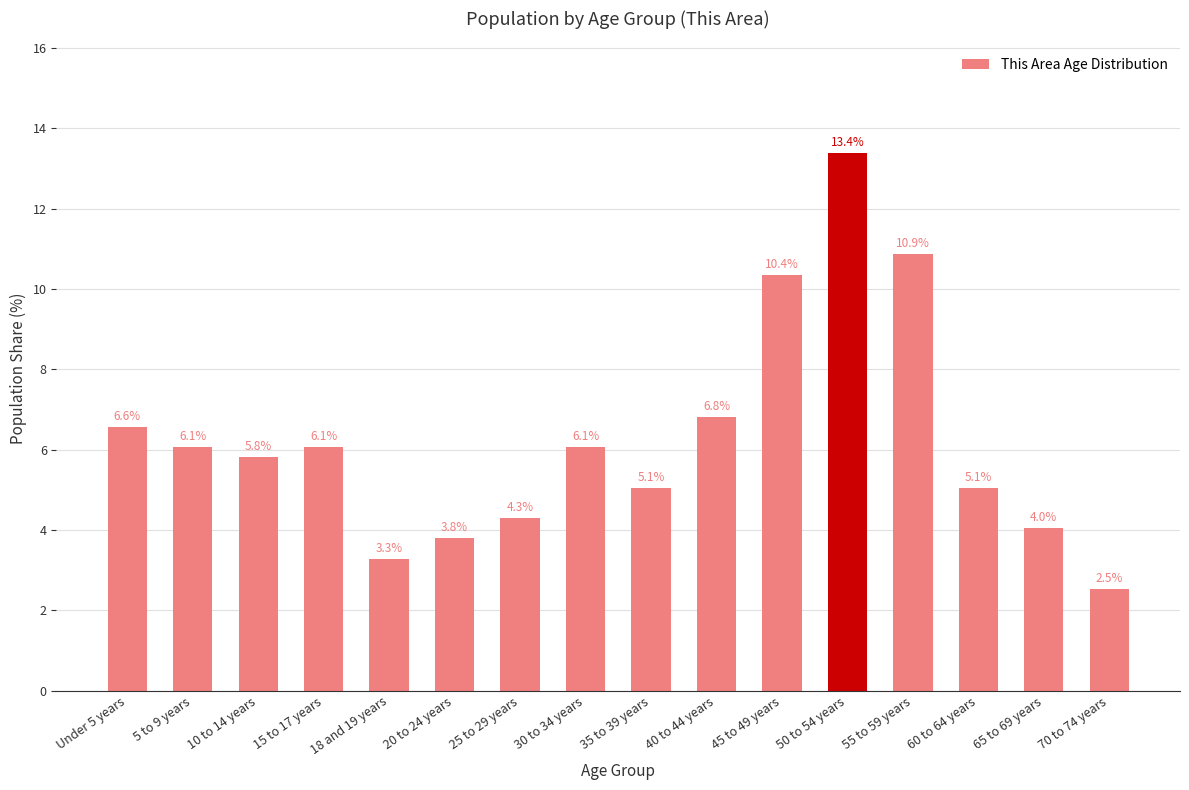

True or false: the data shows 4.7 at 55 to 59 years.

False